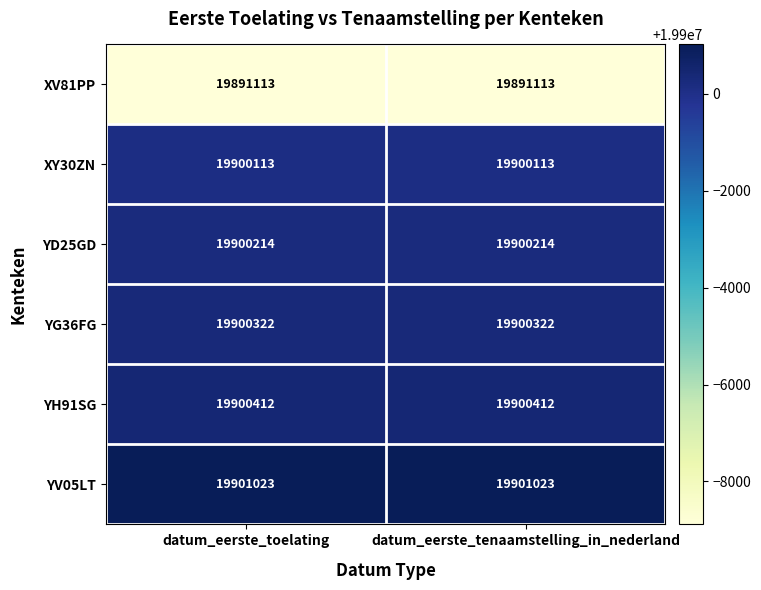

At how many categories does at least one series exceed 19895759?

2